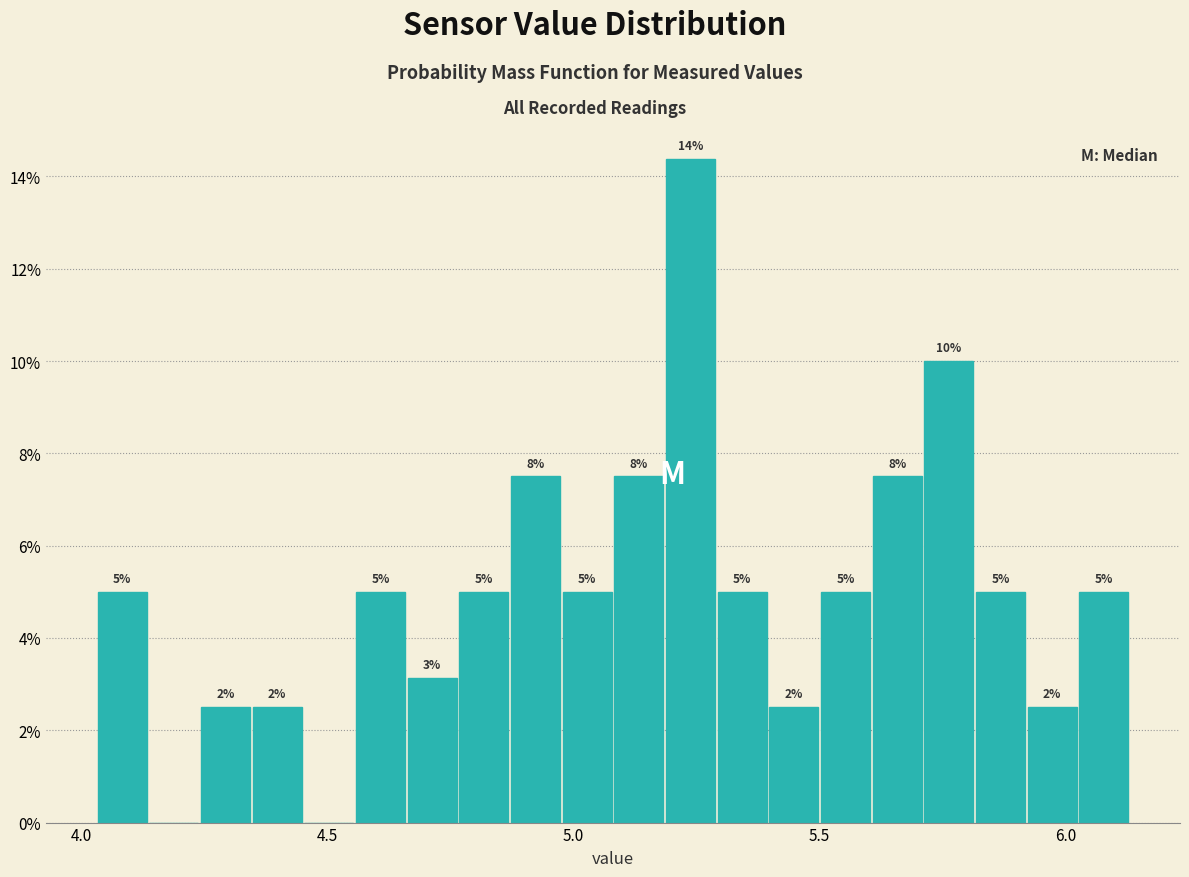

Read against the x-axis, roughly where is the centre of the tallest bar?

5.25